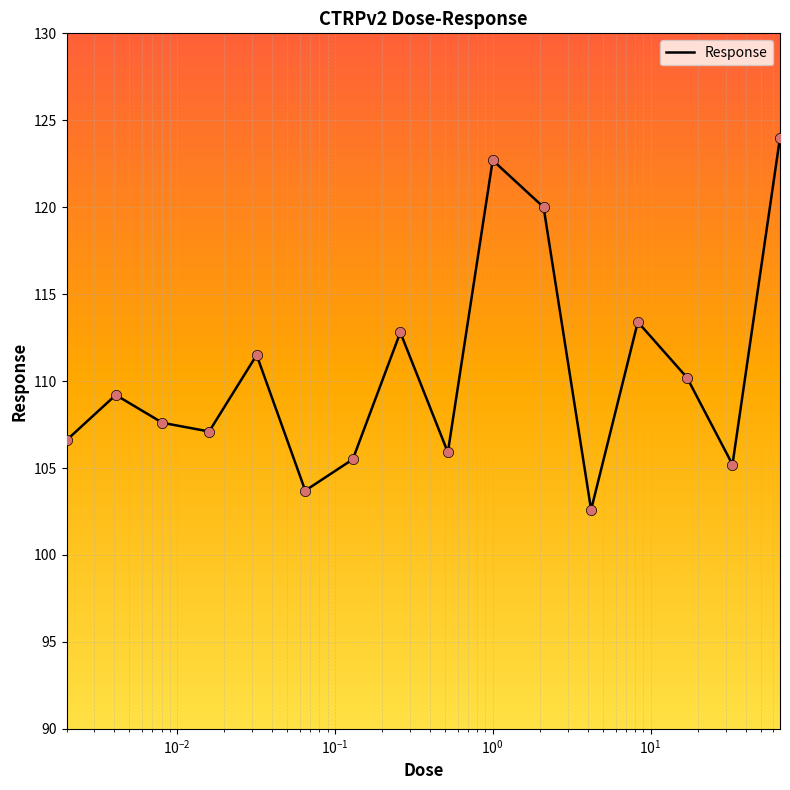

What is the difference between the maximum and minimum values?

21.4